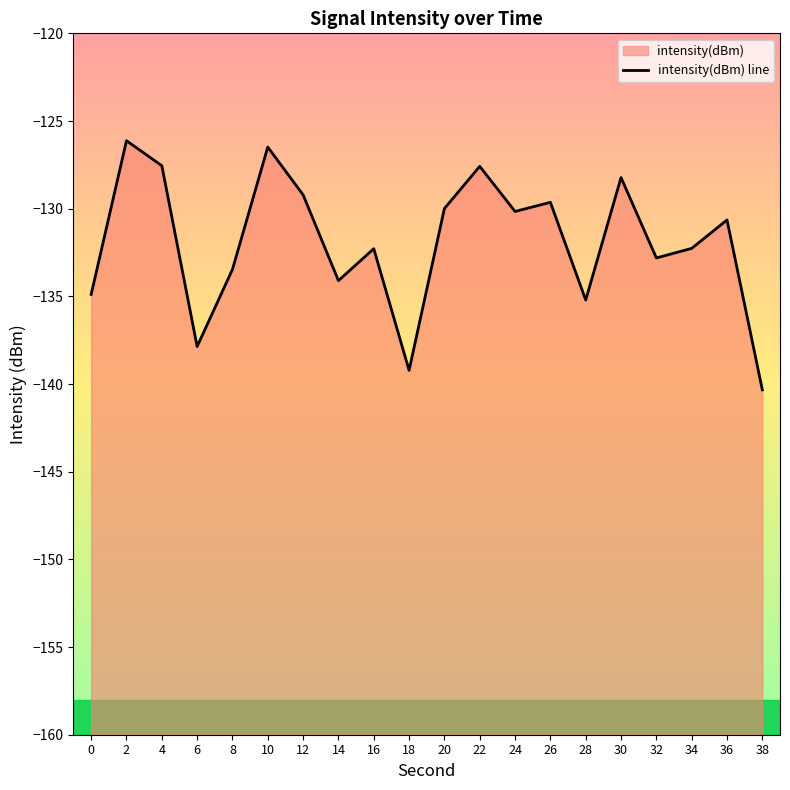

How many distinct data groups are displayed?

1